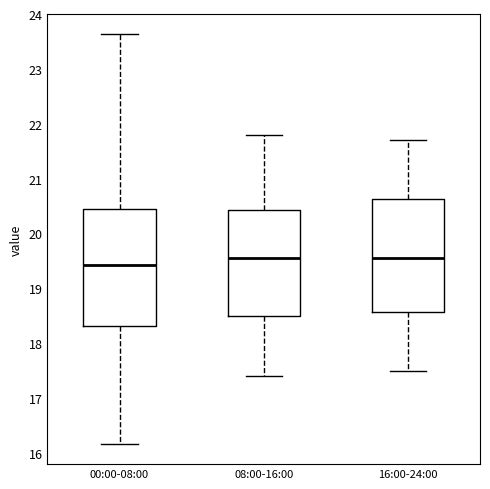

Reading left to right, transcribe this box plot: for each box, give where its median line is, the range the box spans, and where its two whiskers end, as read against the y-axis. The values are not printed on the chart, so give them approximately, as read against the axis.

00:00-08:00: median 19.4, box 18.3 to 20.4, whiskers 16.2 to 23.6
08:00-16:00: median 19.6, box 18.5 to 20.4, whiskers 17.4 to 21.8
16:00-24:00: median 19.6, box 18.6 to 20.6, whiskers 17.5 to 21.7